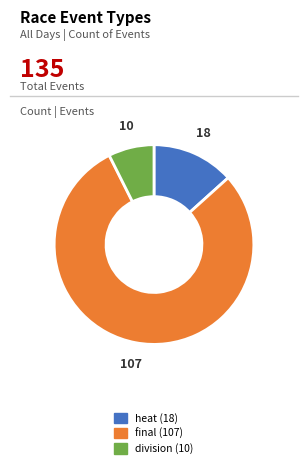

Which category has the smallest portion of the pie?

division